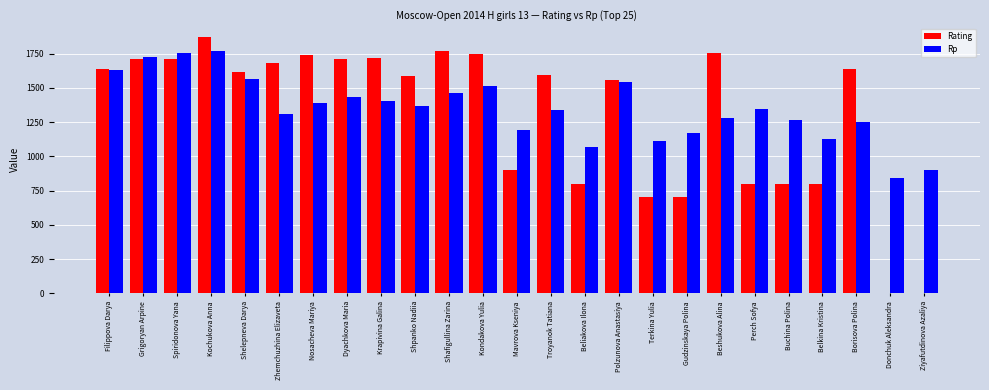

The value of Rating at Shelepneva Darya is 2647. True or false?

False